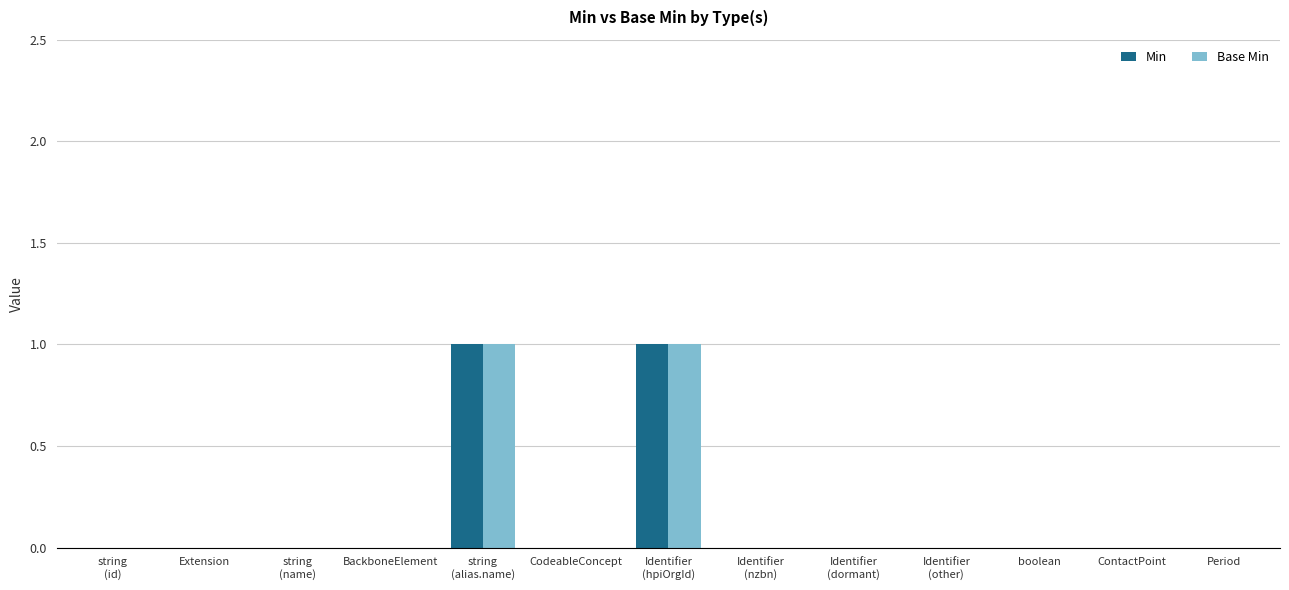

The value of Min at CodeableConcept is 0. True or false?

True